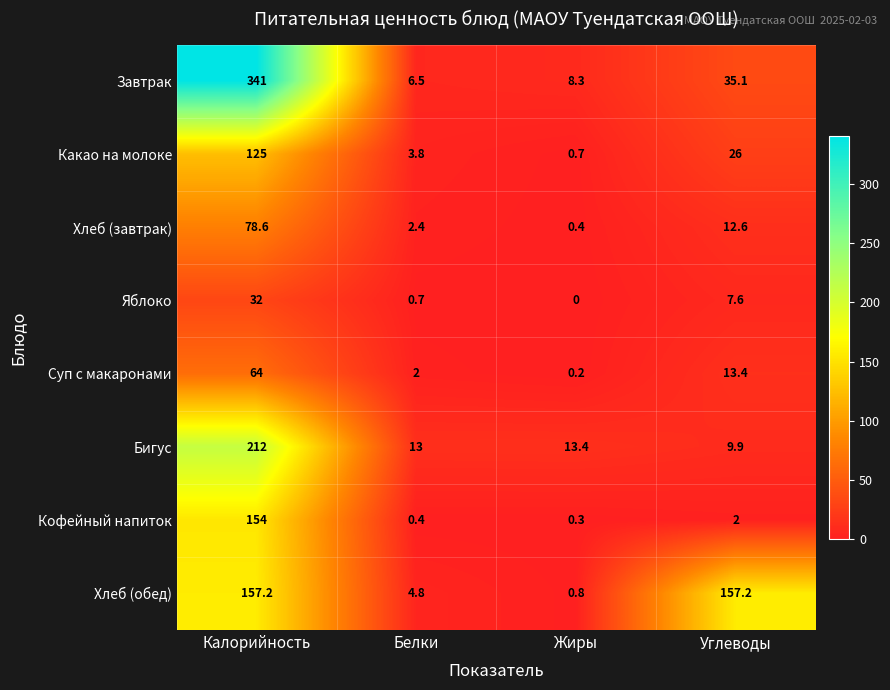

What is the difference between the maximum and minimum values in the Хлеб (завтрак) series?

78.2